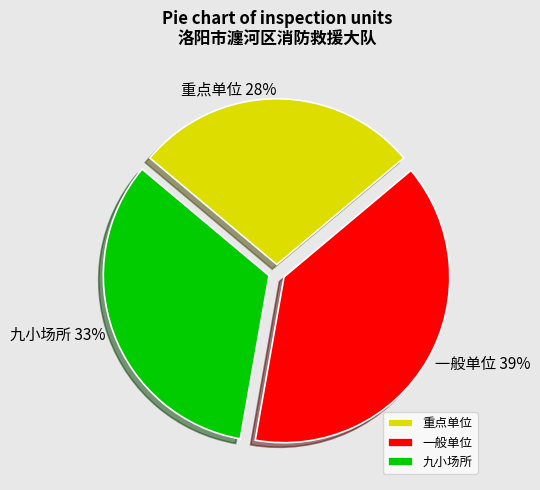

Is there any slice that represents more than half of the pie?

No